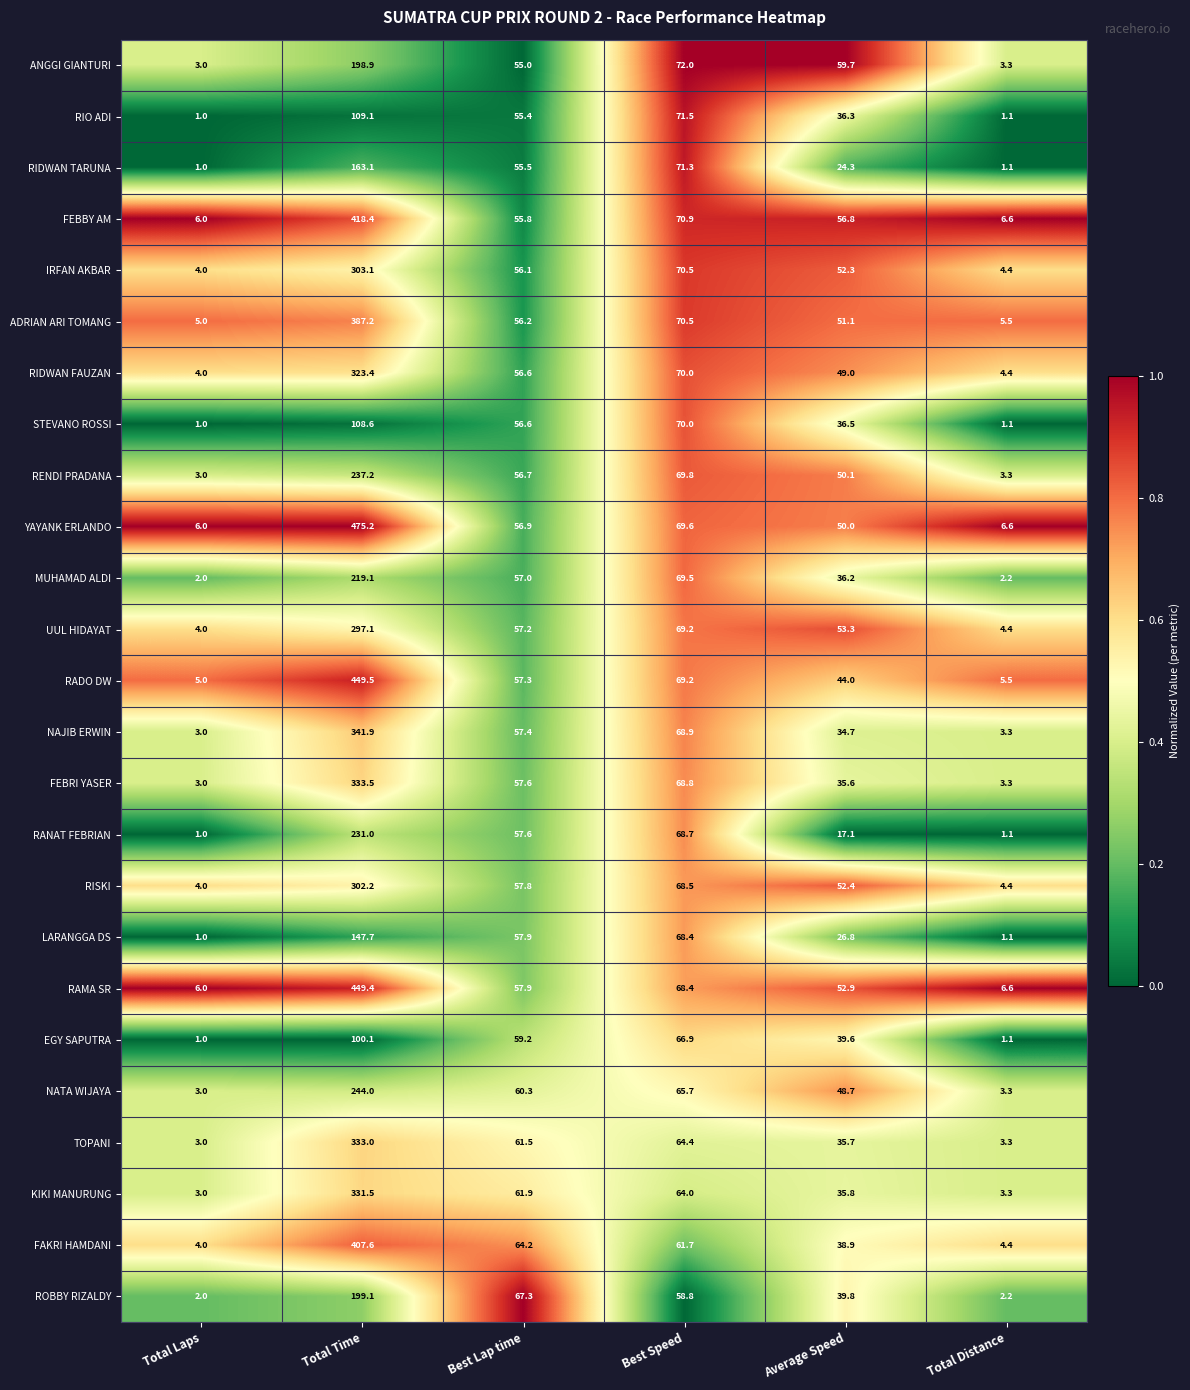

Count the number of categories in the chart.

6